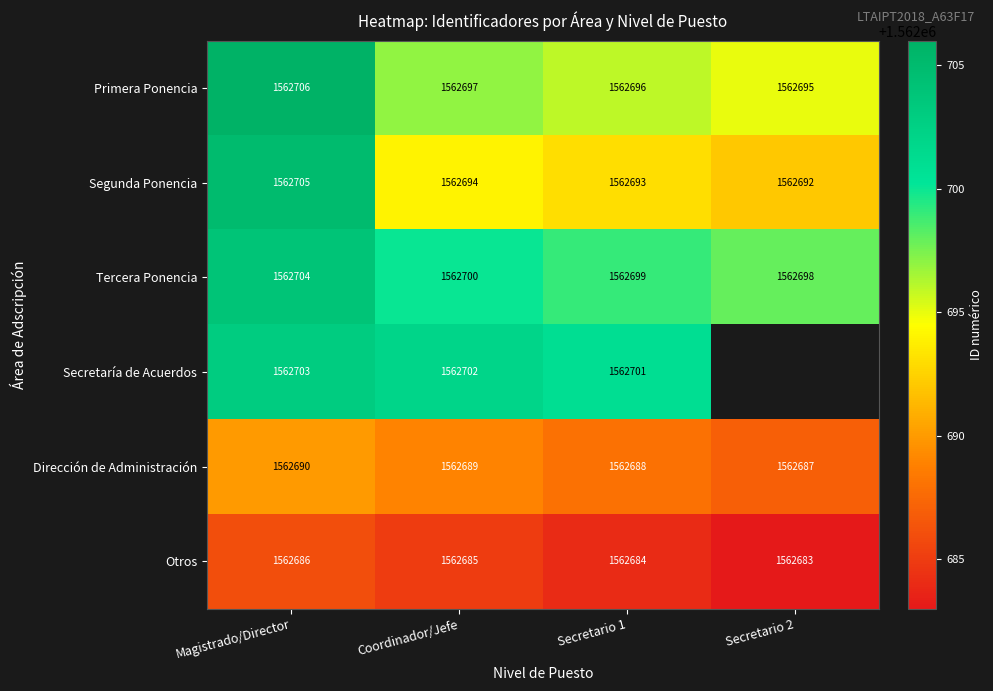

The Otros series shows 1562684 at Secretario 1. True or false?

True